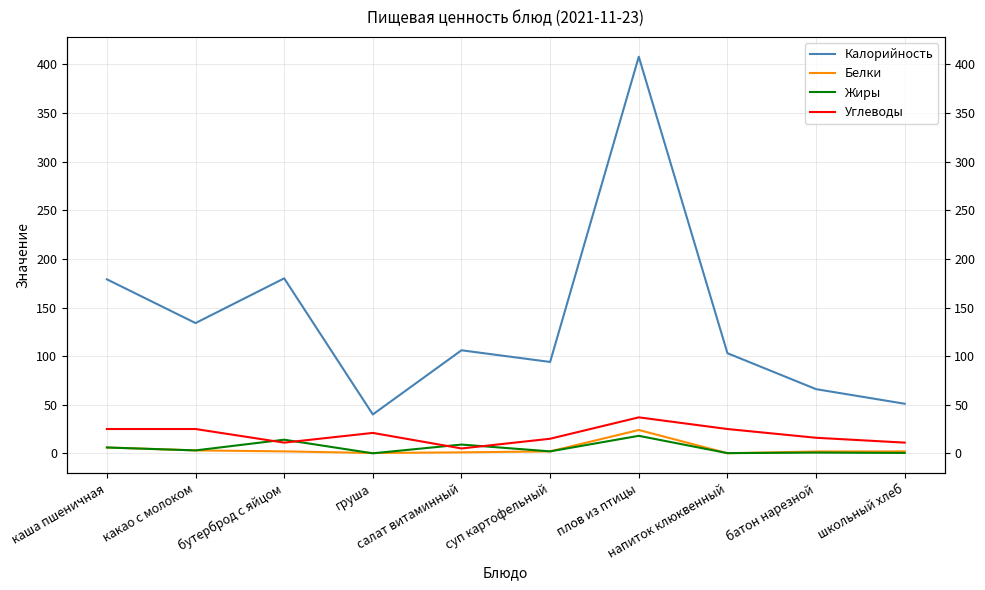

Reading right to left, extract all data points from this chart.

Калорийность: школьный хлеб=51.0	батон нарезной=66.0	напиток клюквенный=103.0	плов из птицы=408.0	суп картофельный=94.0	салат витаминный=106.0	груша=40.0	бутерброд с яйцом=180.0	какао с молоком=134.0	каша пшеничная=179.0
Белки: школьный хлеб=2.0	батон нарезной=1.9	напиток клюквенный=0.1	плов из птицы=24.0	суп картофельный=2.0	салат витаминный=1.0	груша=0.3	бутерброд с яйцом=2.0	какао с молоком=3.0	каша пшеничная=6.0
Жиры: школьный хлеб=0.4	батон нарезной=0.8	напиток клюквенный=0.2	плов из птицы=18.0	суп картофельный=2.0	салат витаминный=9.0	груша=0.0	бутерброд с яйцом=14.0	какао с молоком=3.0	каша пшеничная=6.0
Углеводы: школьный хлеб=11.0	батон нарезной=16.0	напиток клюквенный=25.0	плов из птицы=37.0	суп картофельный=15.0	салат витаминный=5.0	груша=21.0	бутерброд с яйцом=11.0	какао с молоком=25.0	каша пшеничная=25.0